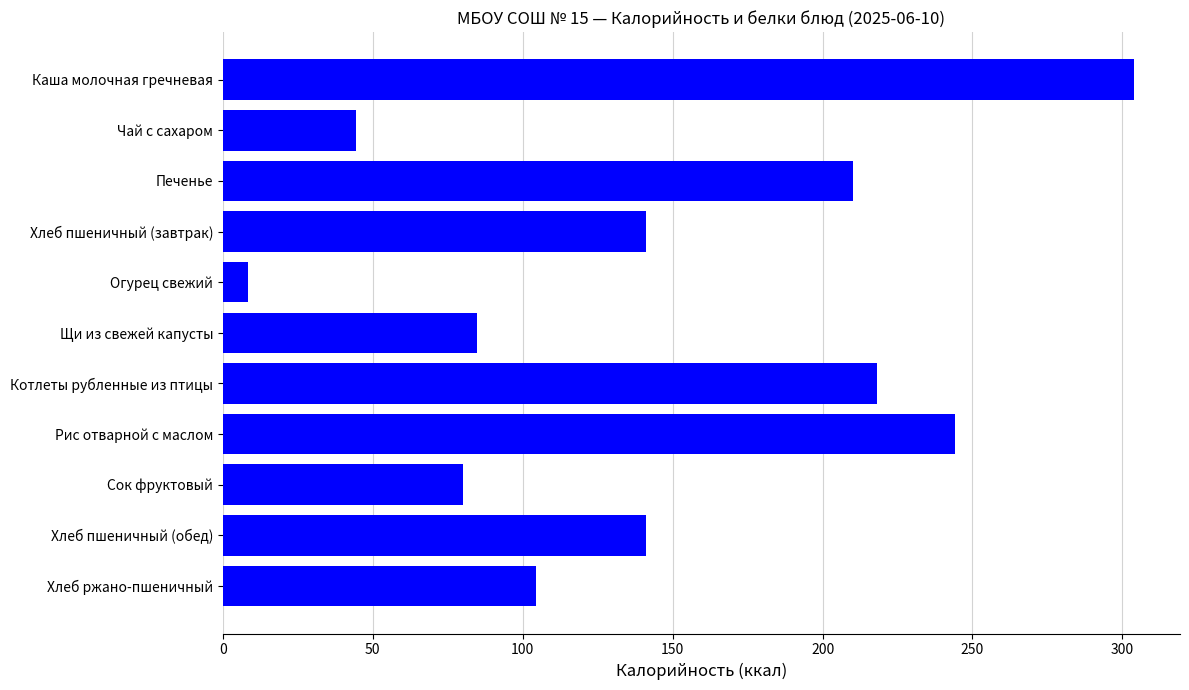

What is the minimum value shown in the chart?

8.3